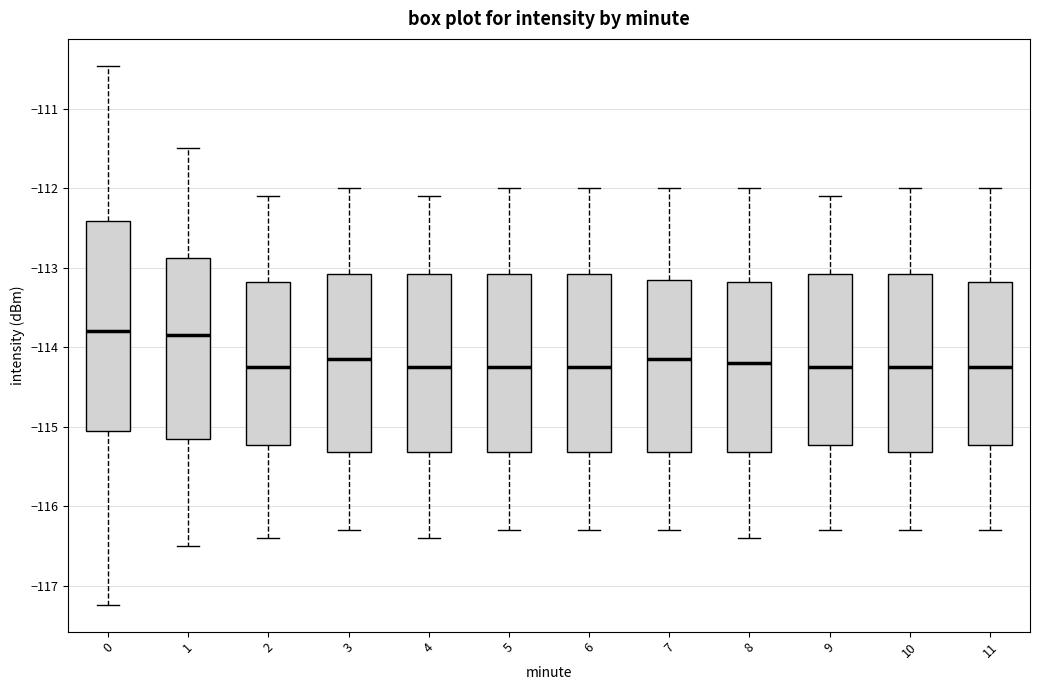

Reading left to right, transcribe this box plot: for each box, give where its median line is, the range the box spans, and where its two whiskers end, as read against the y-axis. The values are not printed on the chart, so give them approximately, as read against the axis.

0: median -113.8, box -115.1 to -112.4, whiskers -117.2 to -110.5
1: median -113.8, box -115.1 to -112.9, whiskers -116.5 to -111.5
2: median -114.2, box -115.2 to -113.2, whiskers -116.4 to -112.1
3: median -114.1, box -115.3 to -113.1, whiskers -116.3 to -112.0
4: median -114.2, box -115.3 to -113.1, whiskers -116.4 to -112.1
5: median -114.2, box -115.3 to -113.1, whiskers -116.3 to -112.0
6: median -114.2, box -115.3 to -113.1, whiskers -116.3 to -112.0
7: median -114.1, box -115.3 to -113.1, whiskers -116.3 to -112.0
8: median -114.2, box -115.3 to -113.2, whiskers -116.4 to -112.0
9: median -114.2, box -115.2 to -113.1, whiskers -116.3 to -112.1
10: median -114.2, box -115.3 to -113.1, whiskers -116.3 to -112.0
11: median -114.2, box -115.2 to -113.2, whiskers -116.3 to -112.0